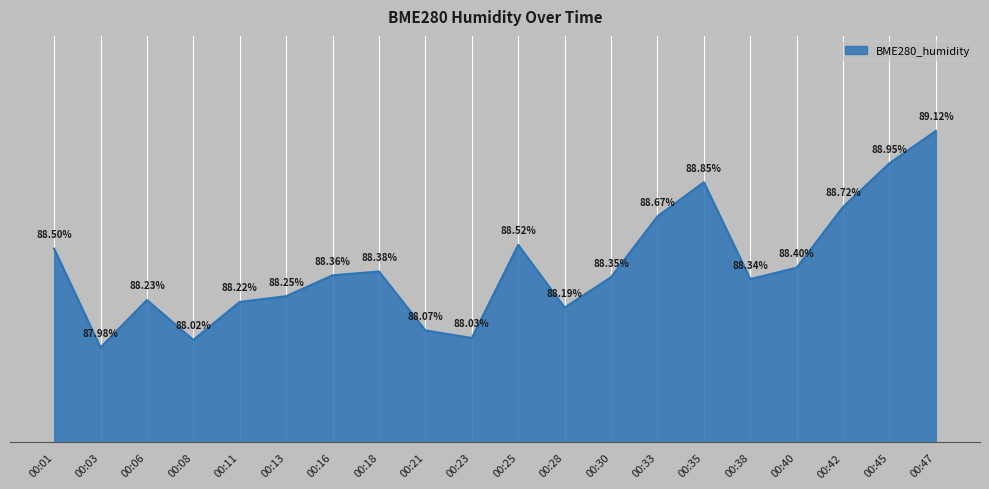

Rank the categories by value from lowest to highest.

00:03, 00:08, 00:23, 00:21, 00:28, 00:11, 00:06, 00:13, 00:38, 00:30, 00:16, 00:18, 00:40, 00:01, 00:25, 00:33, 00:42, 00:35, 00:45, 00:47